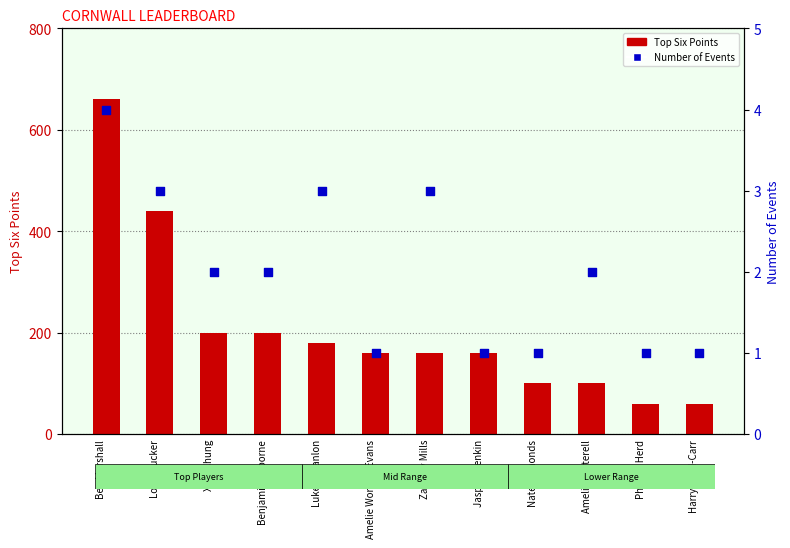

Which series has the largest total across all categories?

Top Six Points